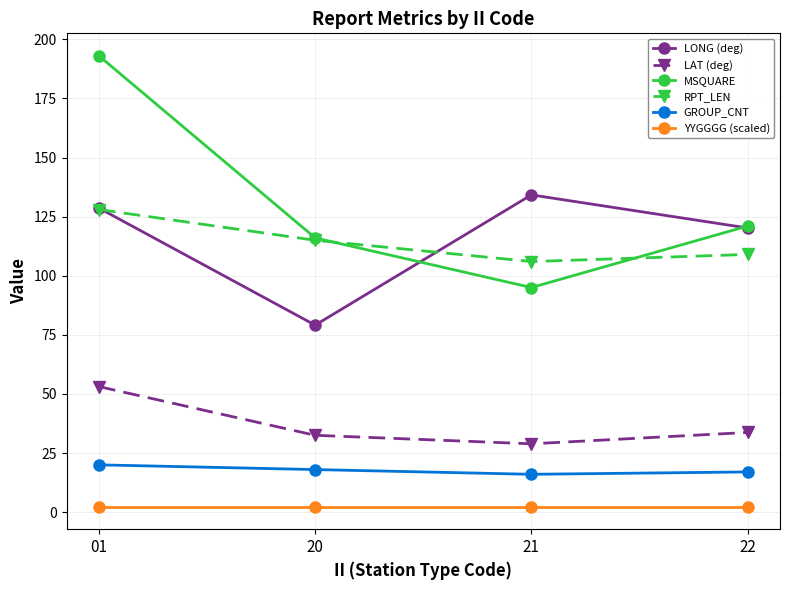

Is the value of LONG (deg) at 22 greater than the value of MSQUARE at 01?

No